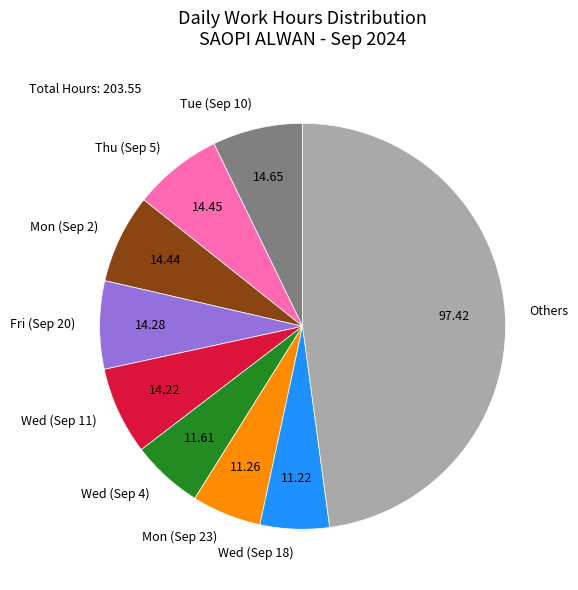

Does any single category account for the majority?

No